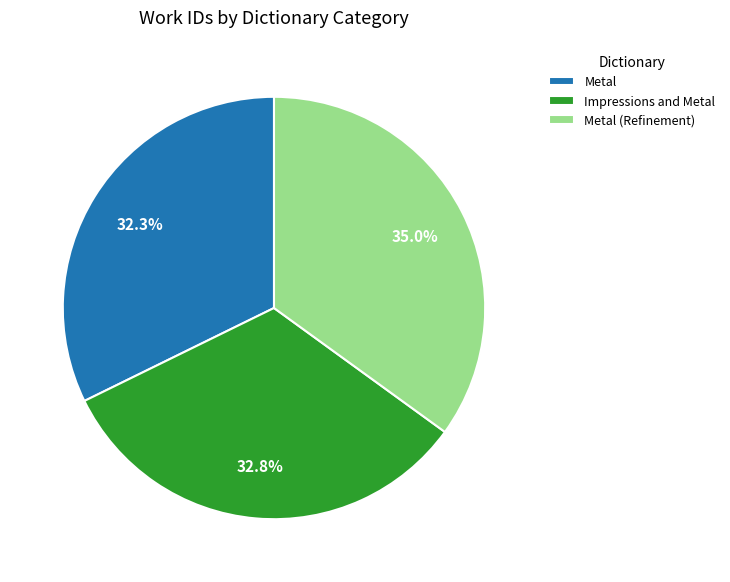

What percentage do Metal (Refinement) and Impressions and Metal together represent?

67.7%